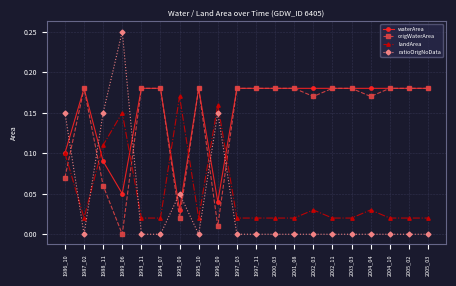

At which label does landArea reach its peak?

1995_09